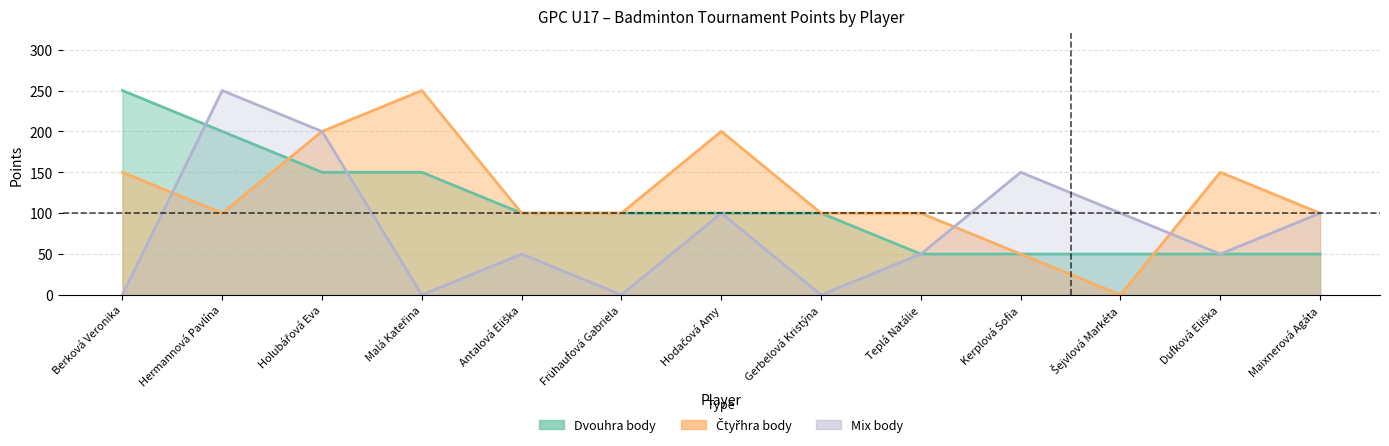

Reading left to right, list all the values displayed in this chart.

Dvouhra body: Berková Veronika=250	Hermannová Pavlína=200	Holubářová Eva=150	Malá Kateřina=150	Antalová Eliška=100	Frühaufová Gabriela=100	Hodačová Amy=100	Gerbelová Kristýna=100	Teplá Natálie=50	Kerplová Sofia=50	Šejvlová Markéta=50	Dufková Eliška=50	Maixnerová Agáta=50
Čtyřhra body: Berková Veronika=150	Hermannová Pavlína=100	Holubářová Eva=200	Malá Kateřina=250	Antalová Eliška=100	Frühaufová Gabriela=100	Hodačová Amy=200	Gerbelová Kristýna=100	Teplá Natálie=100	Kerplová Sofia=50	Šejvlová Markéta=0	Dufková Eliška=150	Maixnerová Agáta=100
Mix body: Berková Veronika=0	Hermannová Pavlína=250	Holubářová Eva=200	Malá Kateřina=0	Antalová Eliška=50	Frühaufová Gabriela=0	Hodačová Amy=100	Gerbelová Kristýna=0	Teplá Natálie=50	Kerplová Sofia=150	Šejvlová Markéta=100	Dufková Eliška=50	Maixnerová Agáta=100